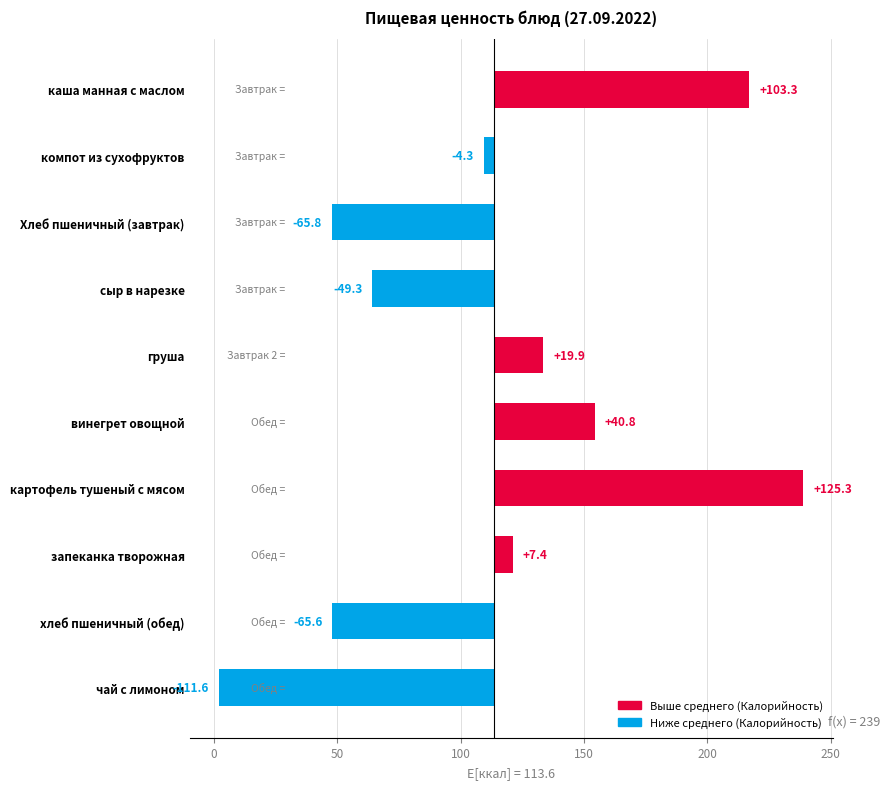

At which category does the chart reach its minimum across all series?

чай с лимоном